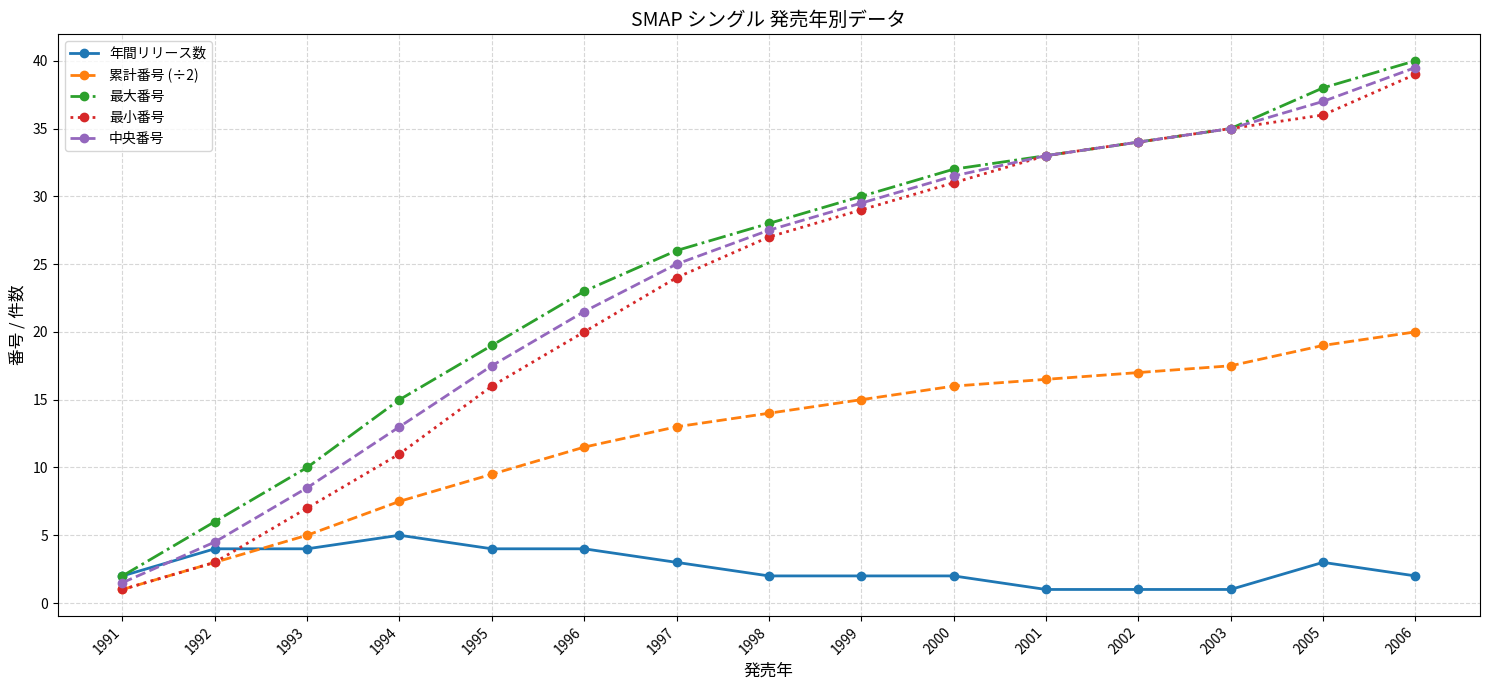

List the labels in order of 最大番号 value, smallest first.

1991, 1992, 1993, 1994, 1995, 1996, 1997, 1998, 1999, 2000, 2001, 2002, 2003, 2005, 2006